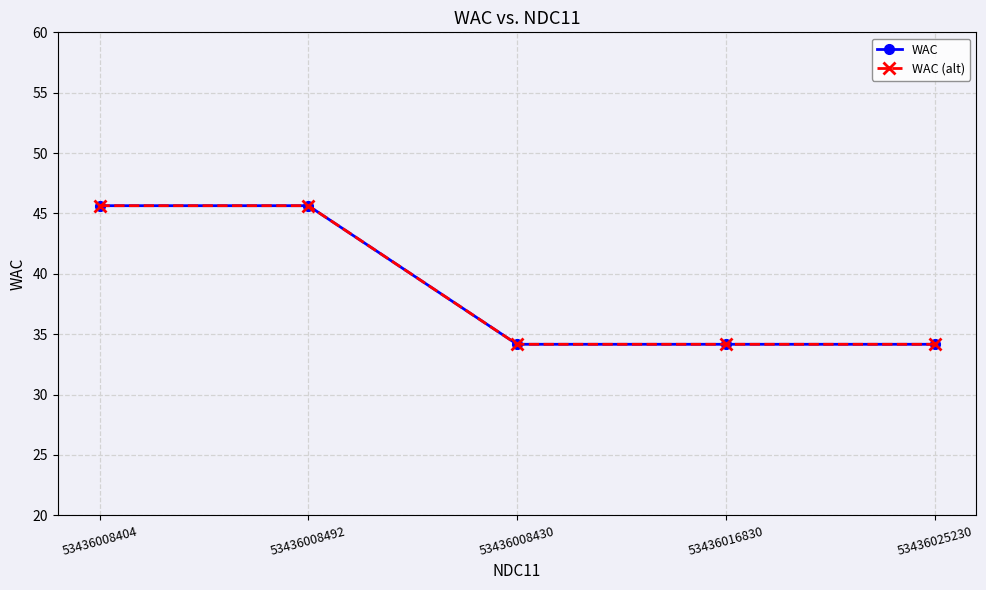

Is this an area chart (filled region under the line)?

No